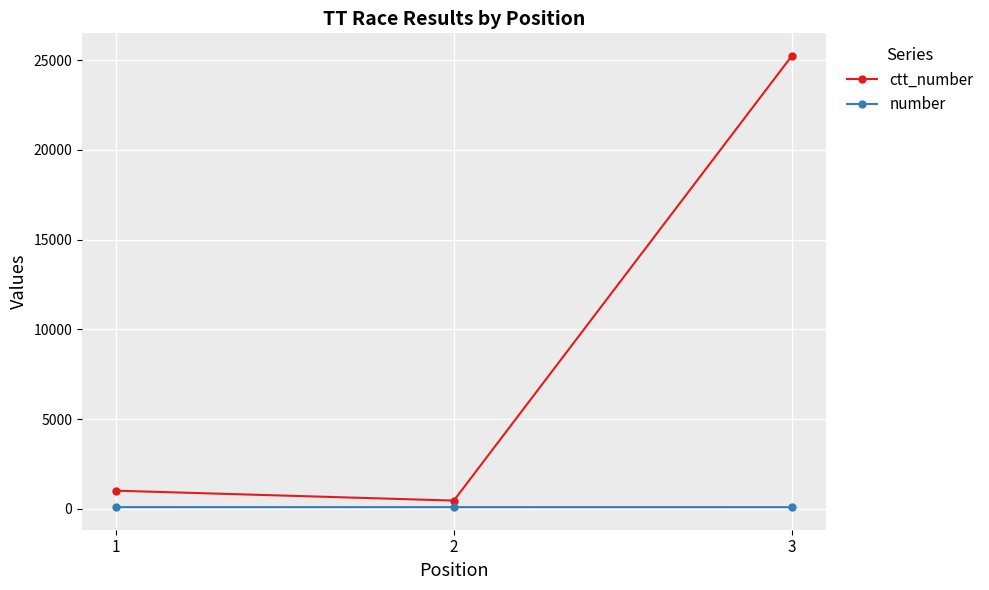

At which label is ctt_number closest to 12851?

1